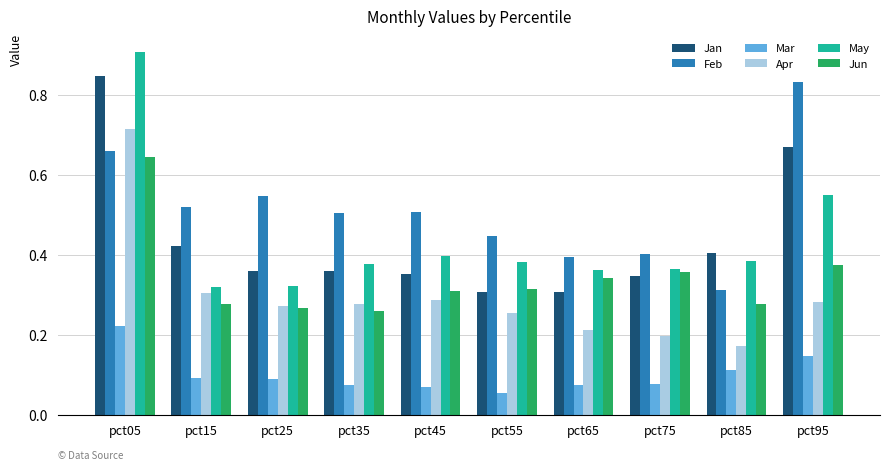

True or false: Jun has a value of 0.1 at pct45.

False